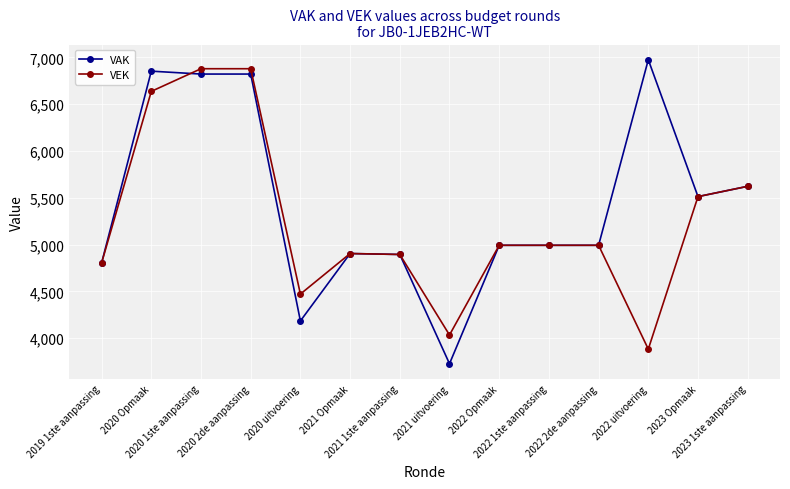

What are all the series names shown in the legend?

VAK, VEK